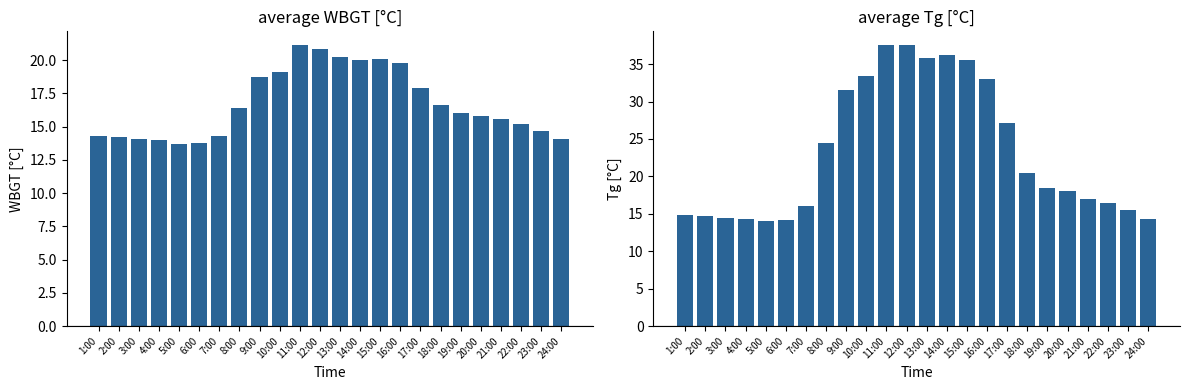

What is the label of the 14th bar from the right?

11:00